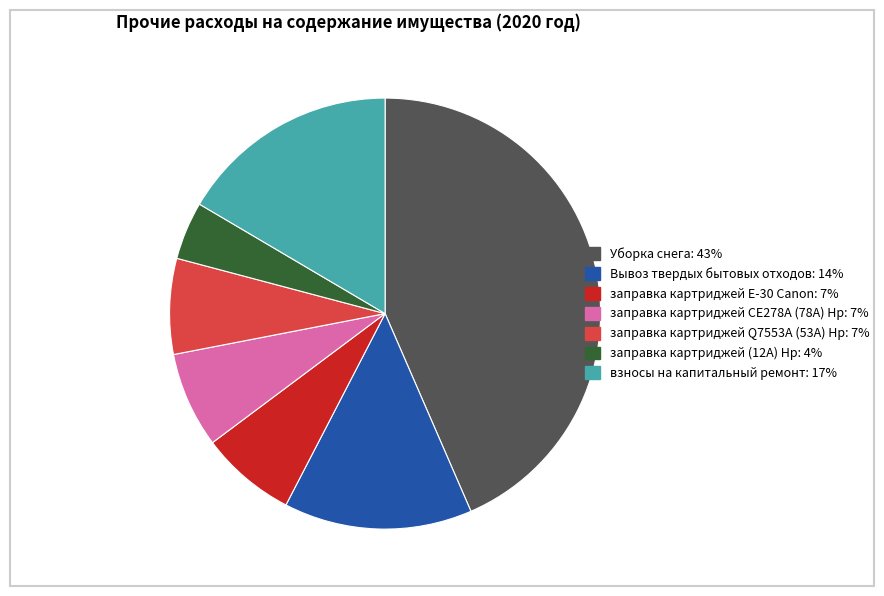

Does взносы на капитальный ремонт account for over 50% of the chart?

No